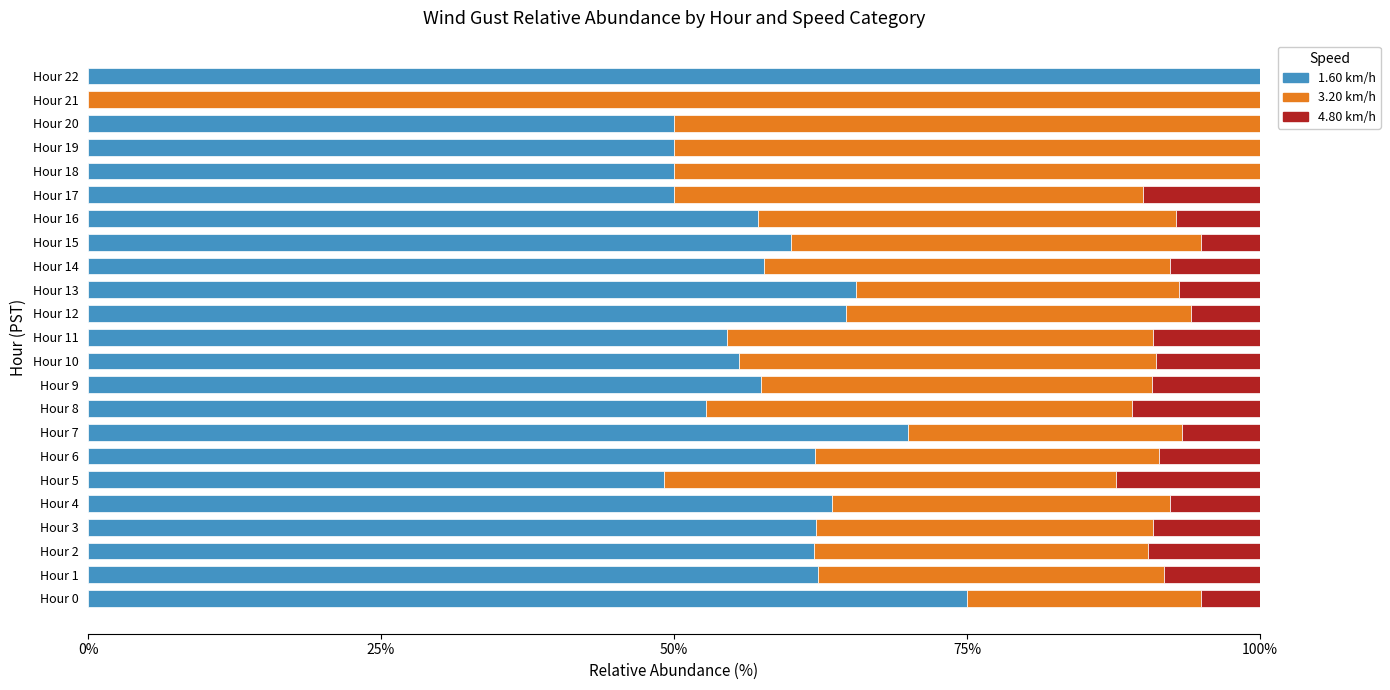

Is it true that 1.60 km/h equals 22.7 at Hour 6?

False